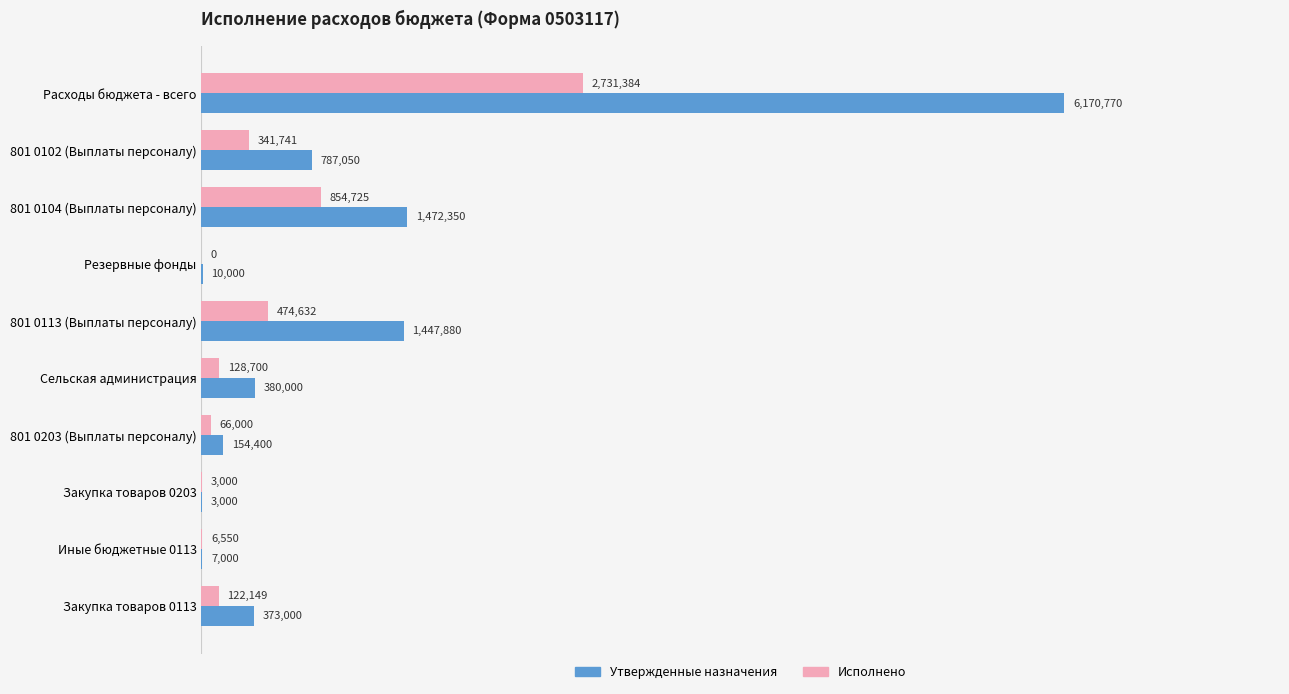

What is the value of the Исполнено bar at the 3rd from the left?

854725.0